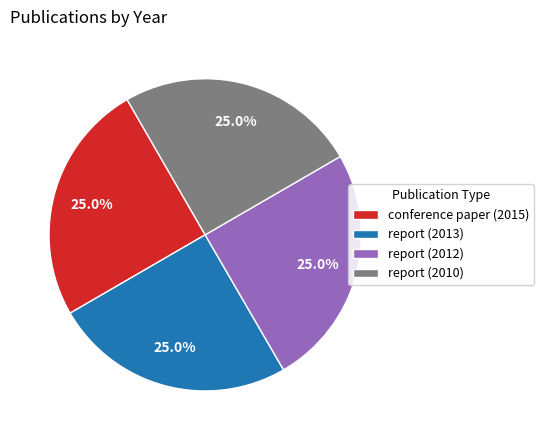

To the nearest percent, what is the average slice percentage?

25%